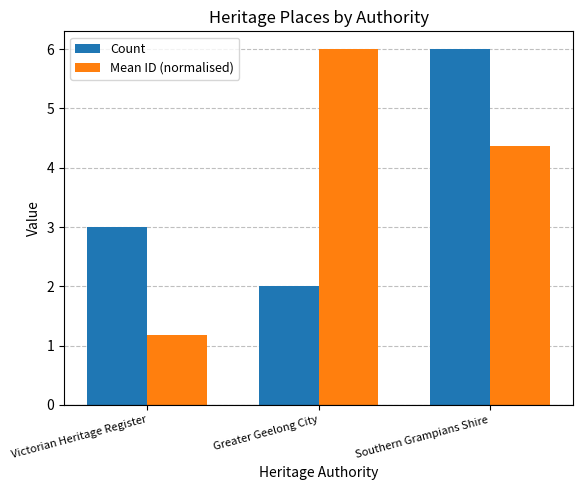

Reading left to right, transcribe all the data shown in this chart.

Count: Victorian Heritage Register=3.0	Greater Geelong City=2.0	Southern Grampians Shire=6.0
Mean ID (normalised): Victorian Heritage Register=1.2	Greater Geelong City=6.0	Southern Grampians Shire=4.4